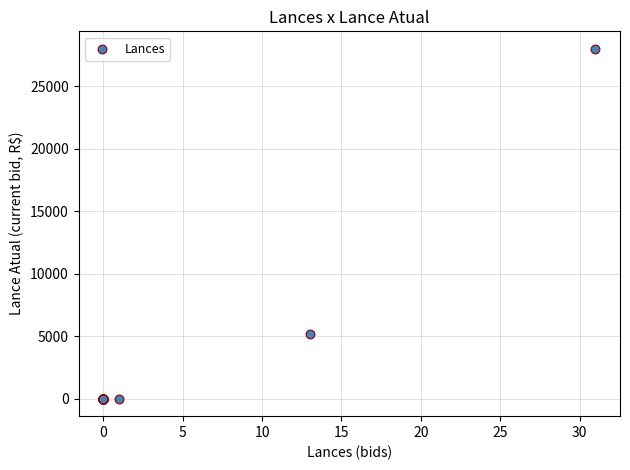

What Y value in the scatter plot is closest to 14000?

5150.0